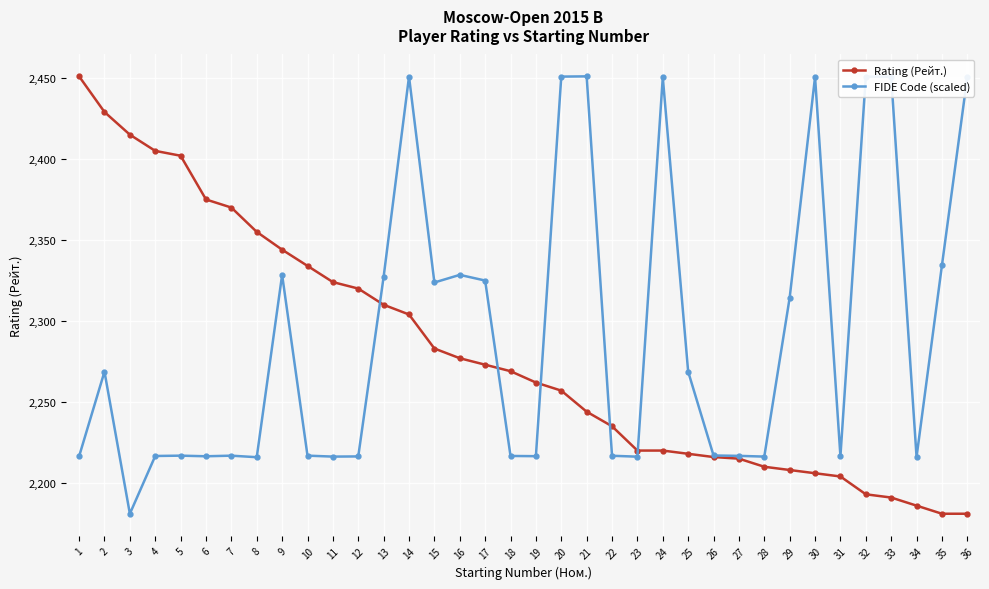

What is the difference between the highest and lowest values at 3?

234.0